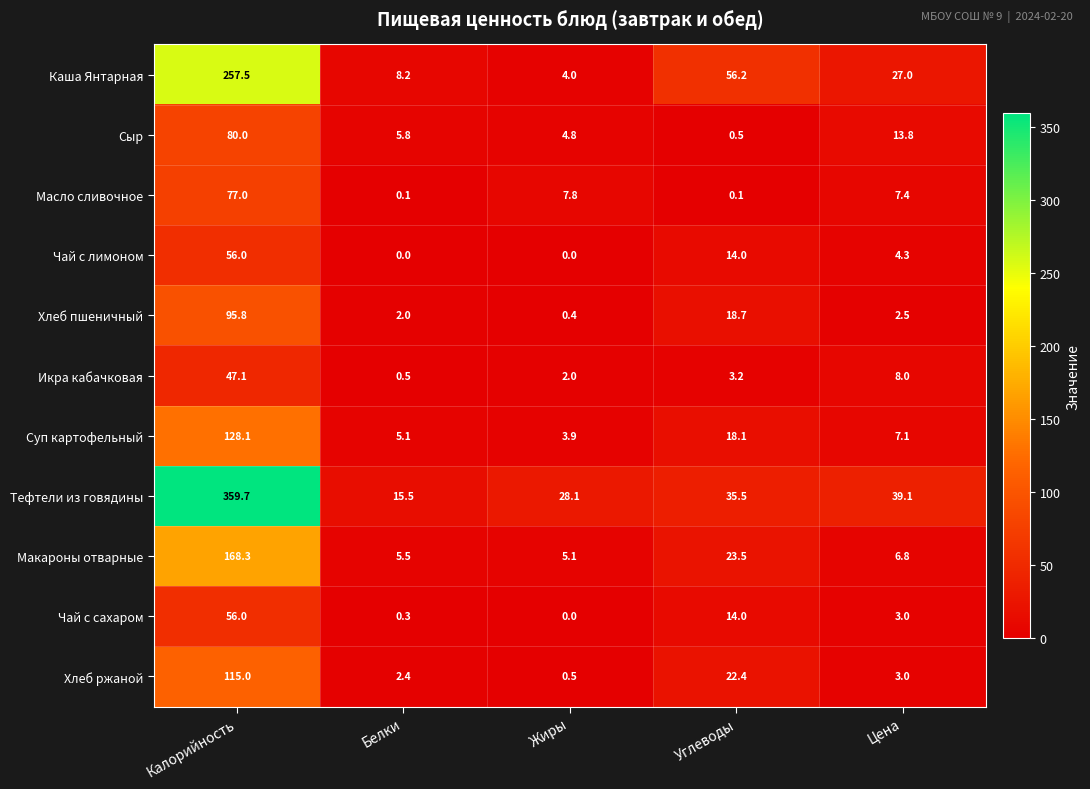

True or false: Каша Янтарная has a value of 257.5 at Калорийность.

True